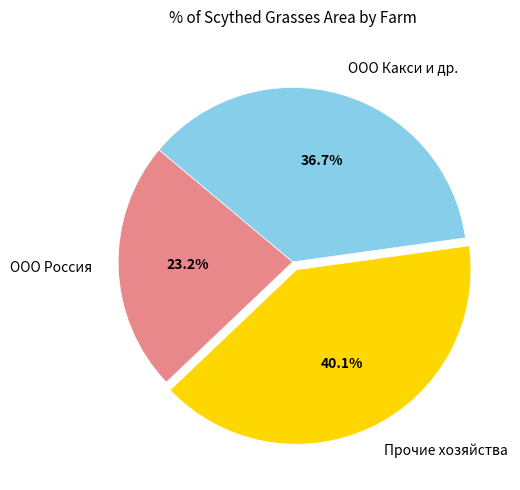

Between ООО Россия and ООО Какси и др., which is larger?

ООО Какси и др.